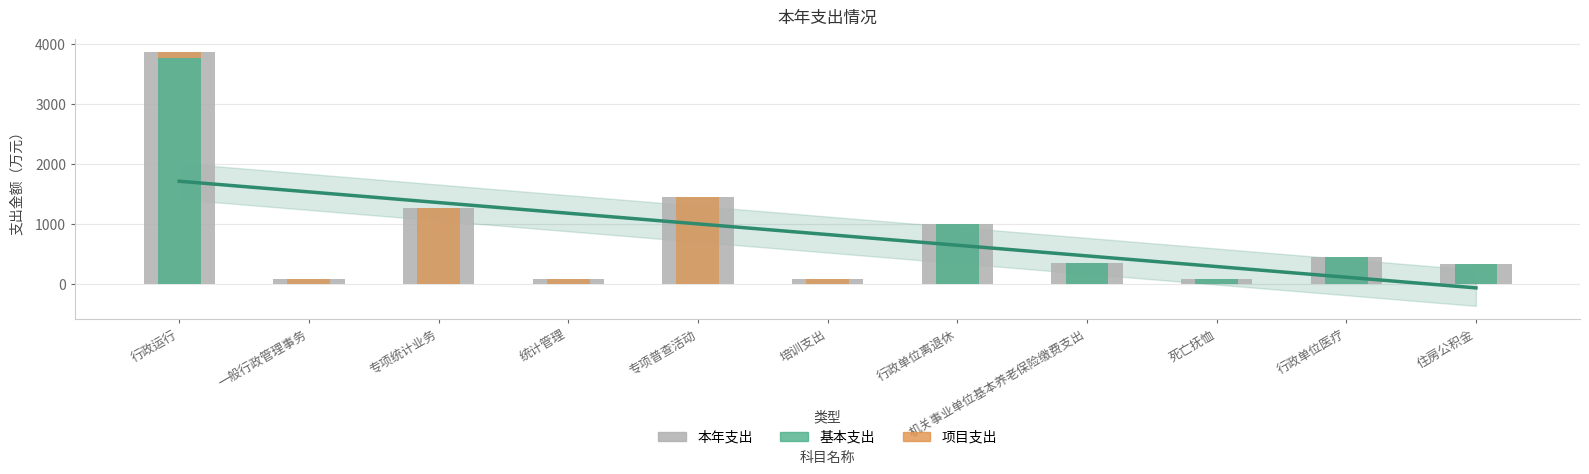

Where does the 基本支出 series first go above 93?

行政运行